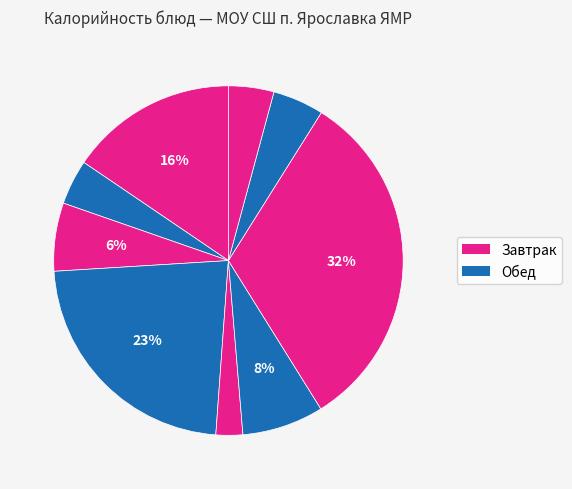

How many segments does this pie chart have?

9